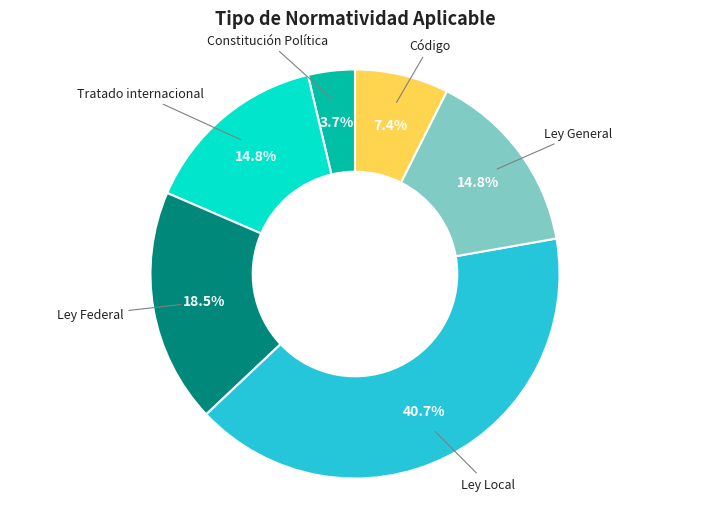

Is there a majority slice in this chart?

No